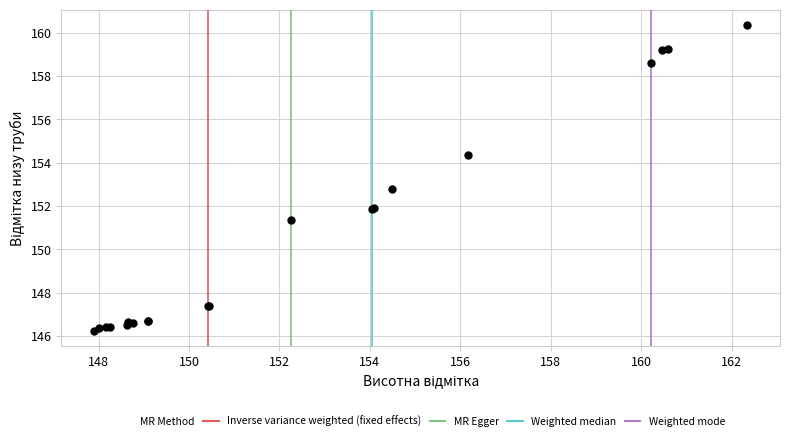

What Y value in the scatter plot is closest to 153?

152.8